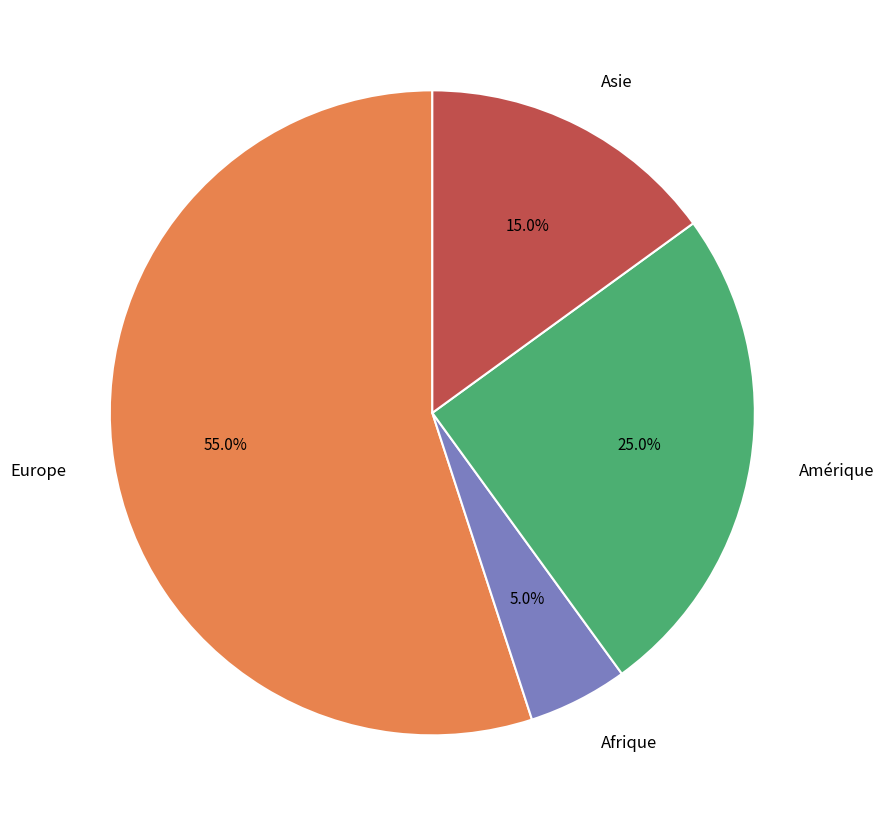

Does any single category account for the majority?

Yes